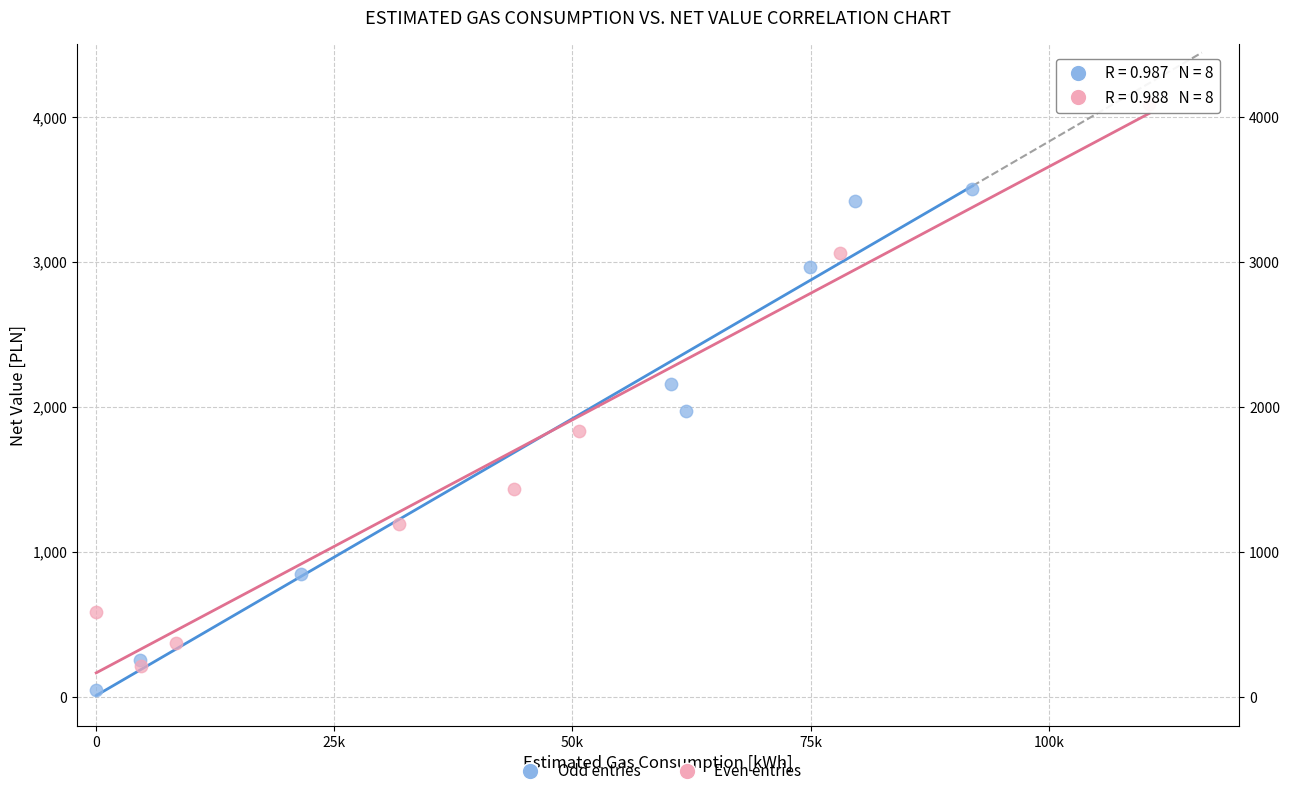

What are all the series names shown in the legend?

Odd entries, Even entries